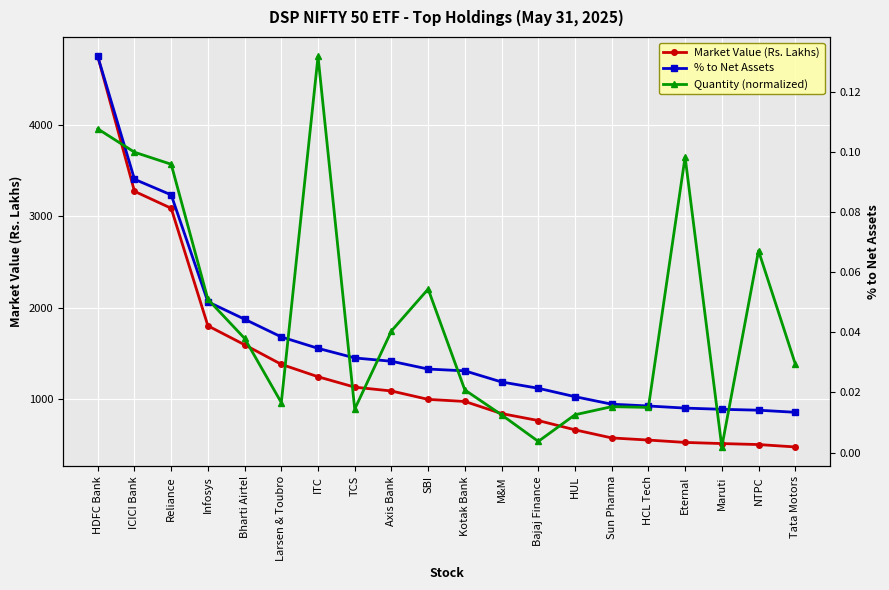

Reading left to right, what are all the values shown in this chart?

Market Value (Rs. Lakhs): HDFC Bank=4746.2	ICICI Bank=3273.6	Reliance=3088.2	Infosys=1804.6	Bharti Airtel=1597.4	Larsen & Toubro=1384.0	ITC=1248.3	TCS=1134.7	Axis Bank=1092.8	SBI=1001.1	Kotak Bank=978.6	M&M=846.2	Bajaj Finance=770.1	HUL=668.5	Sun Pharma=580.2	HCL Tech=556.9	Eternal=531.1	Maruti=518.6	NTPC=507.9	Tata Motors=481.7
% to Net Assets: HDFC Bank=0.1	ICICI Bank=0.1	Reliance=0.1	Infosys=0.1	Bharti Airtel=0.0	Larsen & Toubro=0.0	ITC=0.0	TCS=0.0	Axis Bank=0.0	SBI=0.0	Kotak Bank=0.0	M&M=0.0	Bajaj Finance=0.0	HUL=0.0	Sun Pharma=0.0	HCL Tech=0.0	Eternal=0.0	Maruti=0.0	NTPC=0.0	Tata Motors=0.0
Quantity (normalized): HDFC Bank=0.1	ICICI Bank=0.1	Reliance=0.1	Infosys=0.1	Bharti Airtel=0.0	Larsen & Toubro=0.0	ITC=0.1	TCS=0.0	Axis Bank=0.0	SBI=0.1	Kotak Bank=0.0	M&M=0.0	Bajaj Finance=0.0	HUL=0.0	Sun Pharma=0.0	HCL Tech=0.0	Eternal=0.1	Maruti=0.0	NTPC=0.1	Tata Motors=0.0